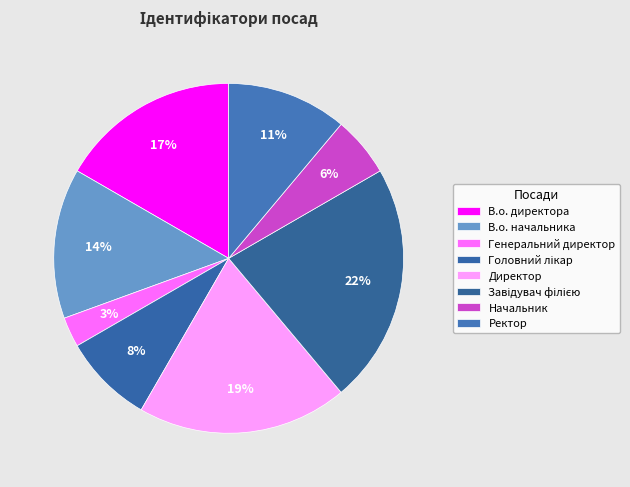

Do Завідувач філією and Ректор together represent more than half of the pie?

No